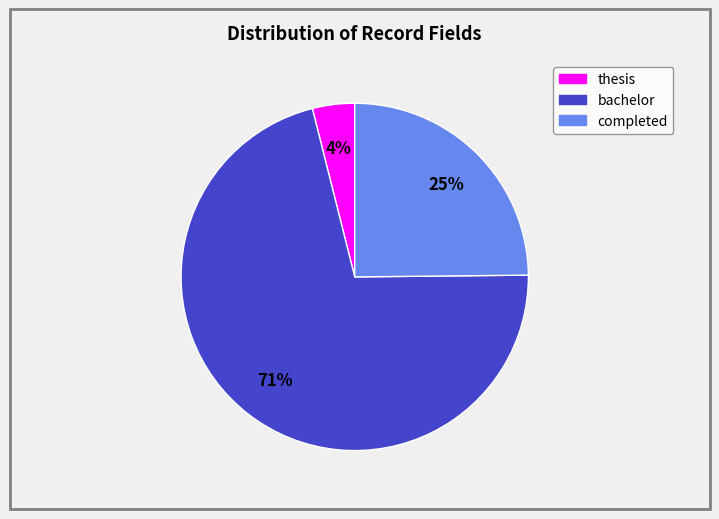

To the nearest percent, what is the combined percentage of thesis and bachelor?

75%